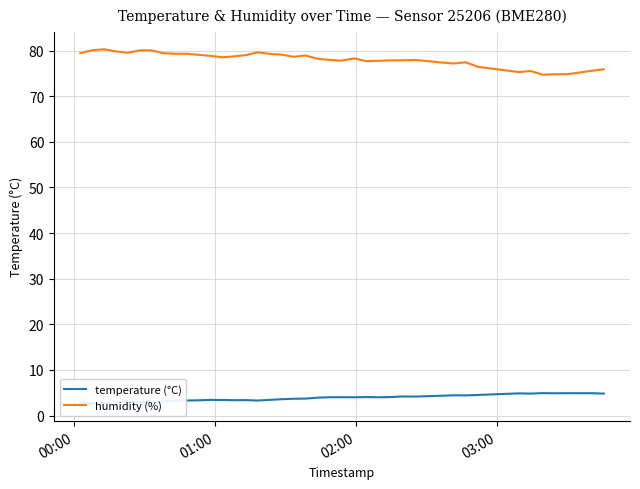

The value of humidity (%) at 6 is 132.8. True or false?

False